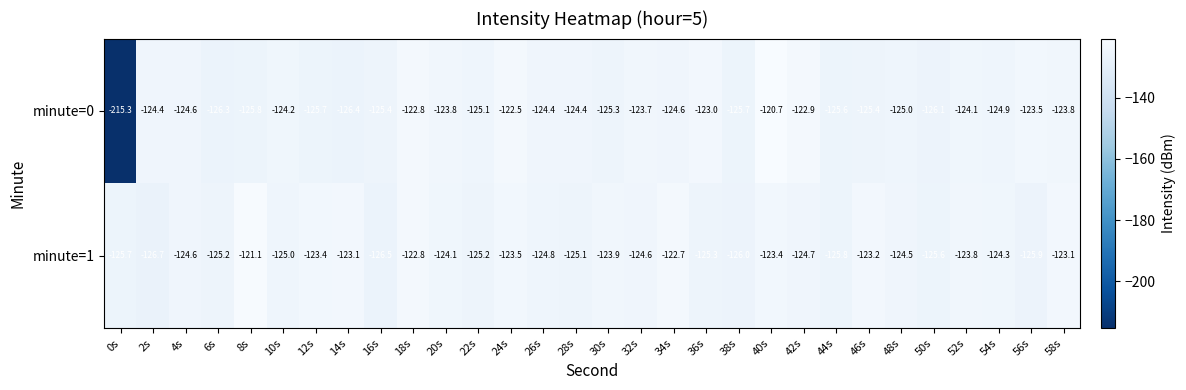

What is the average value of the minute=0 series?

-127.5